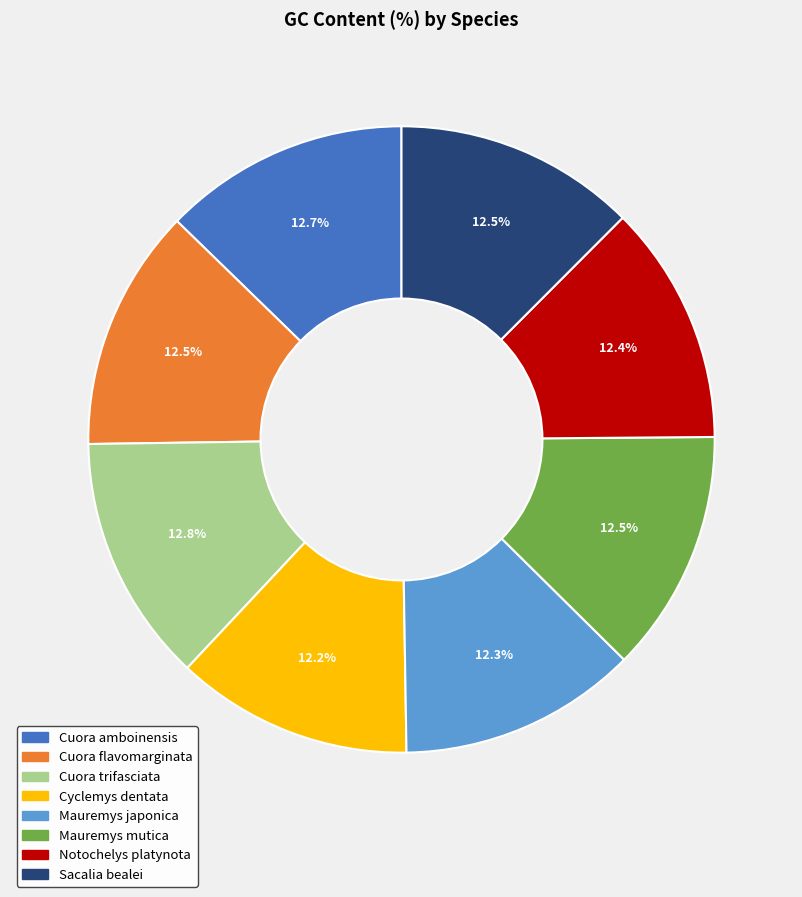

Does Notochelys platynota account for over 50% of the chart?

No